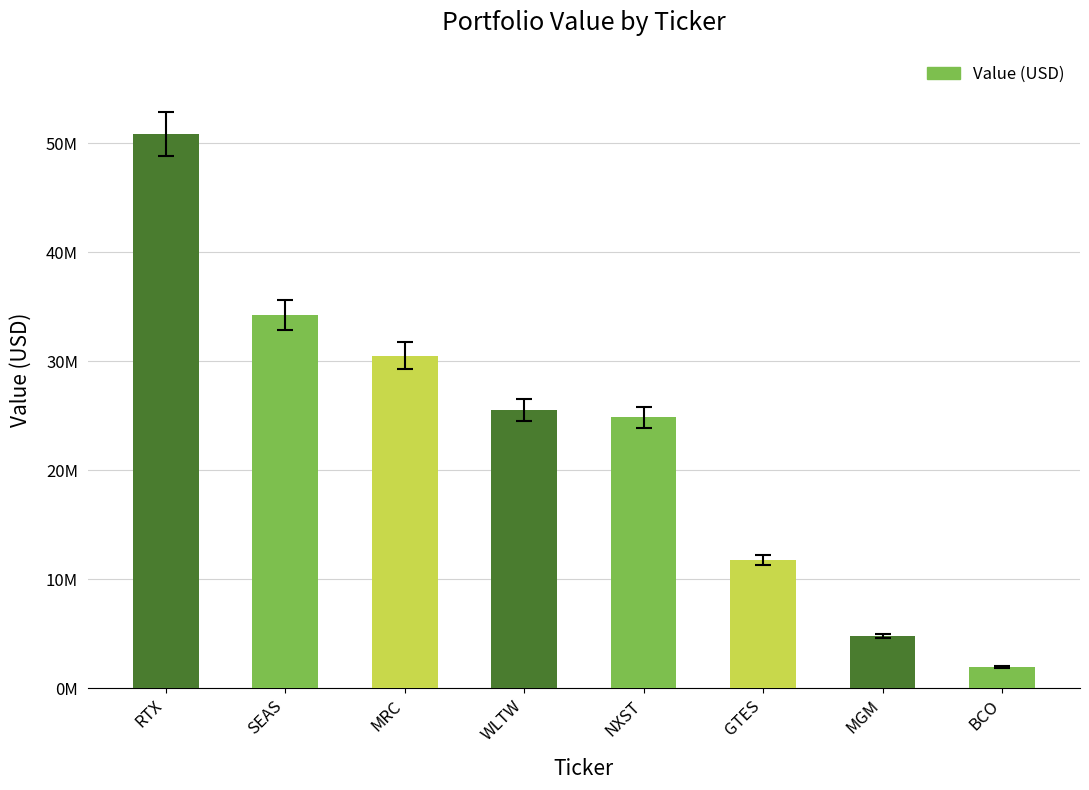

What is the difference between the maximum and minimum values?

48881720